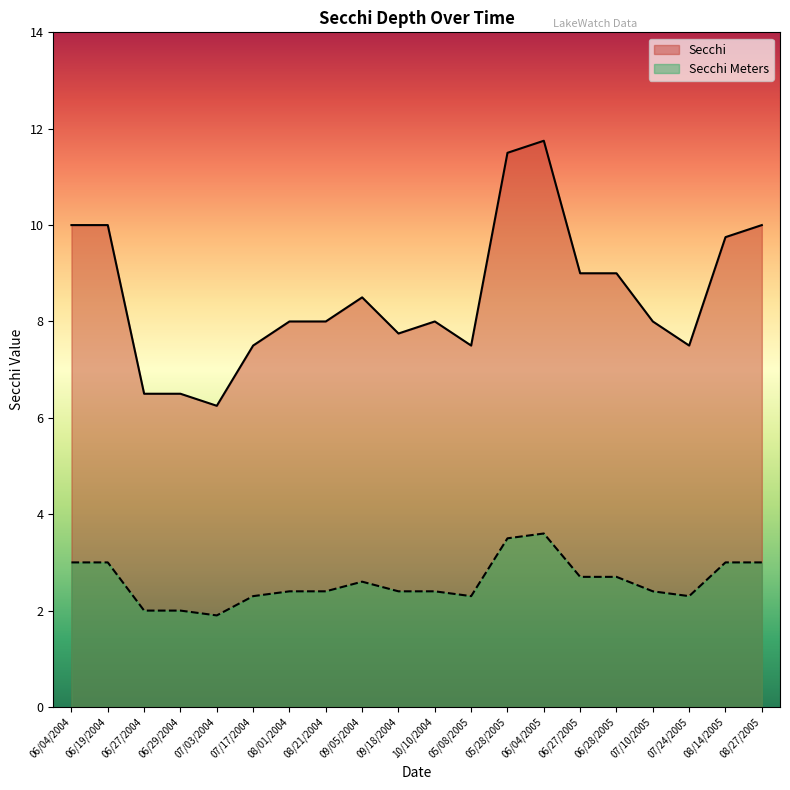

Is the value of Secchi Meters at 08/21/2004 greater than the value of Secchi at 06/04/2005?

No